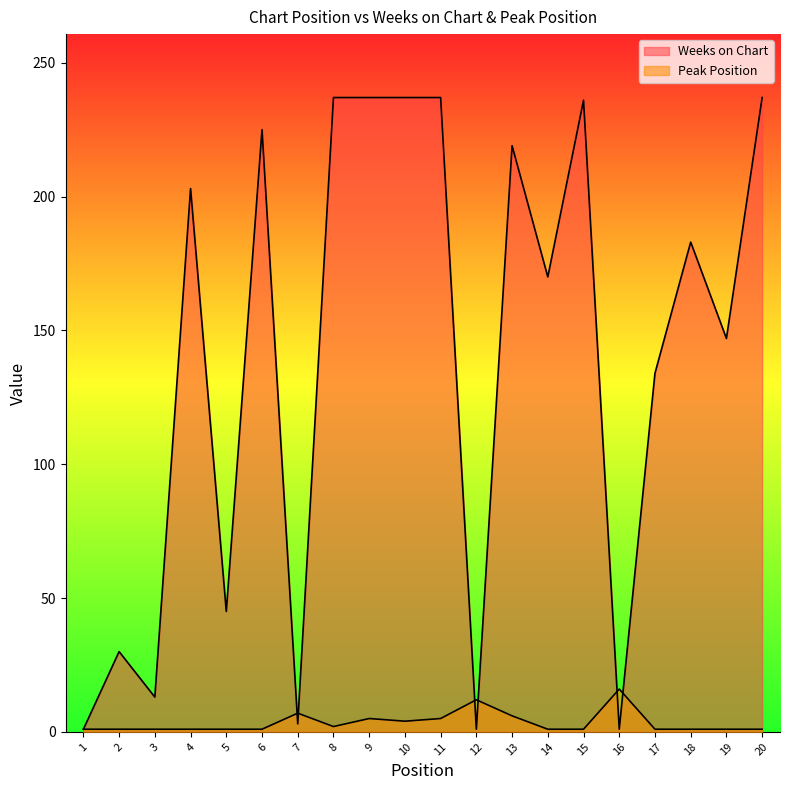

At which label does Weeks on Chart reach its peak?

8